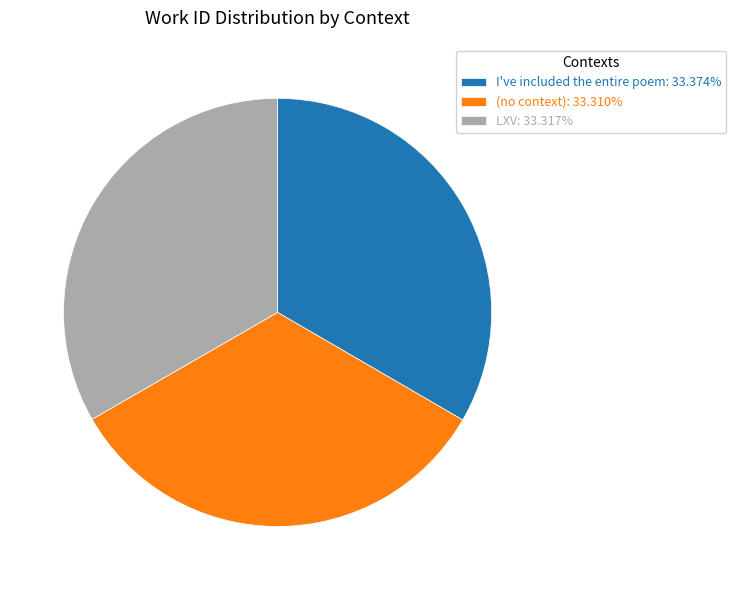

What is the ratio of the value at LXV: 33.317% to the value at (no context): 33.310%?

1.0